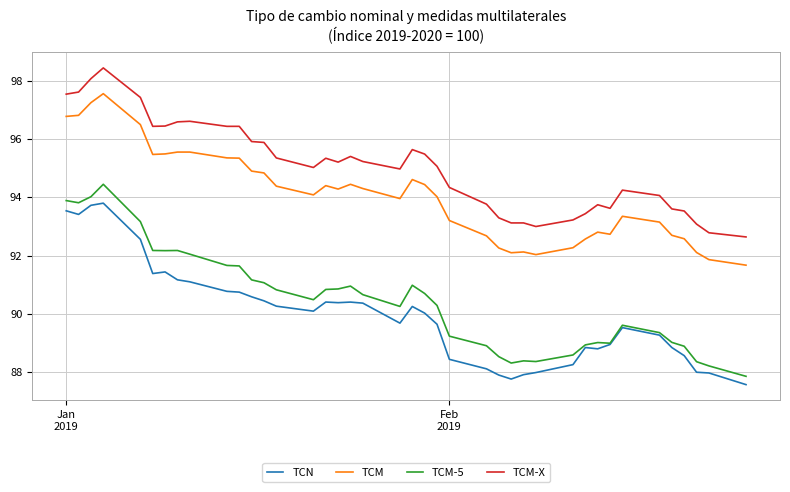

Count the number of data series in this chart.

4